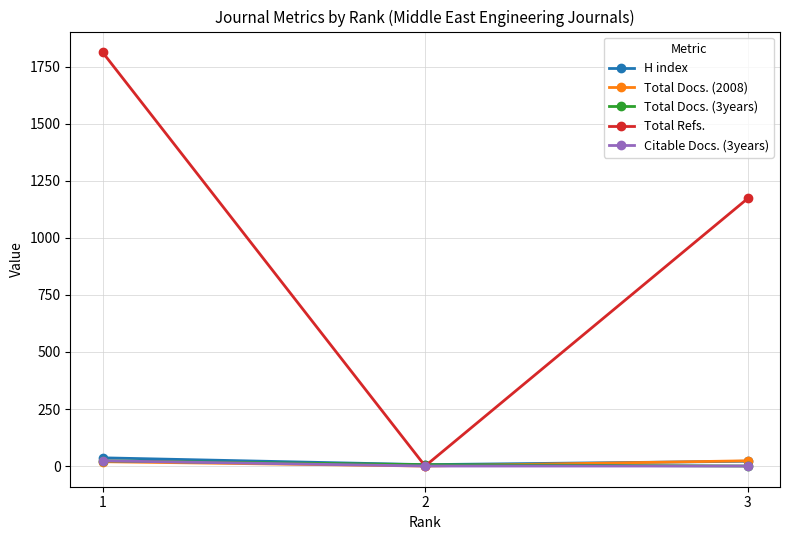

How many Citable Docs. (3years) values are between 0 and 23?

3